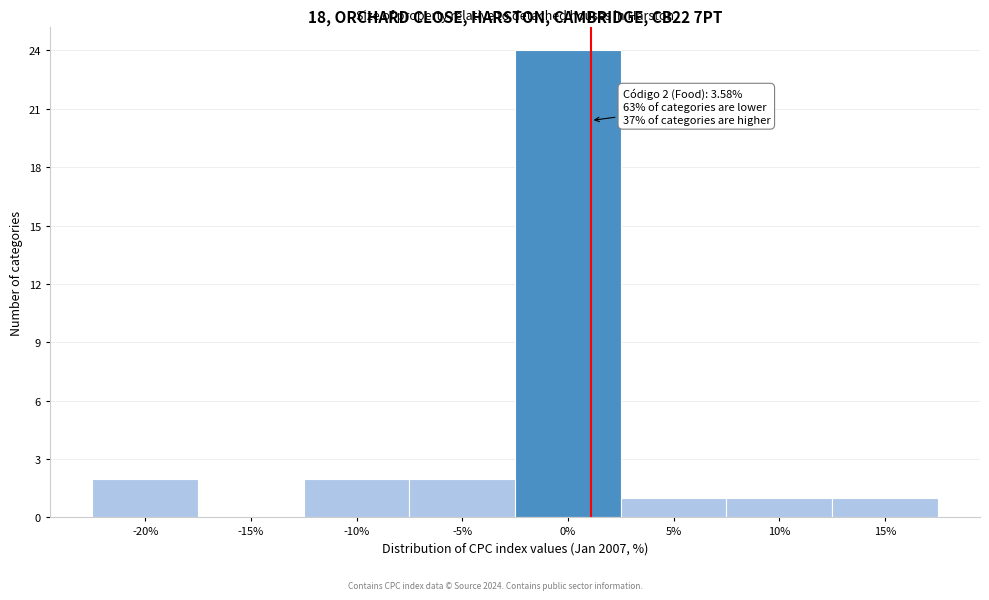

Reading left to right, extract all data points from this chart.

-20%=2	-15%=0	-10%=2	-5%=2	0%=24	5%=1	10%=1	15%=1